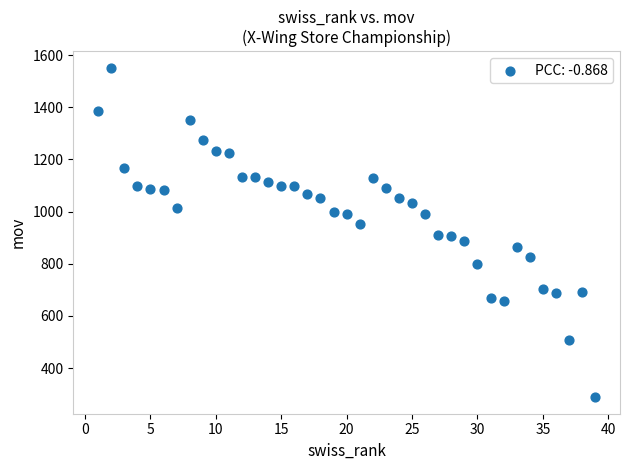

What is the range of Y values (max minus min)?

1264